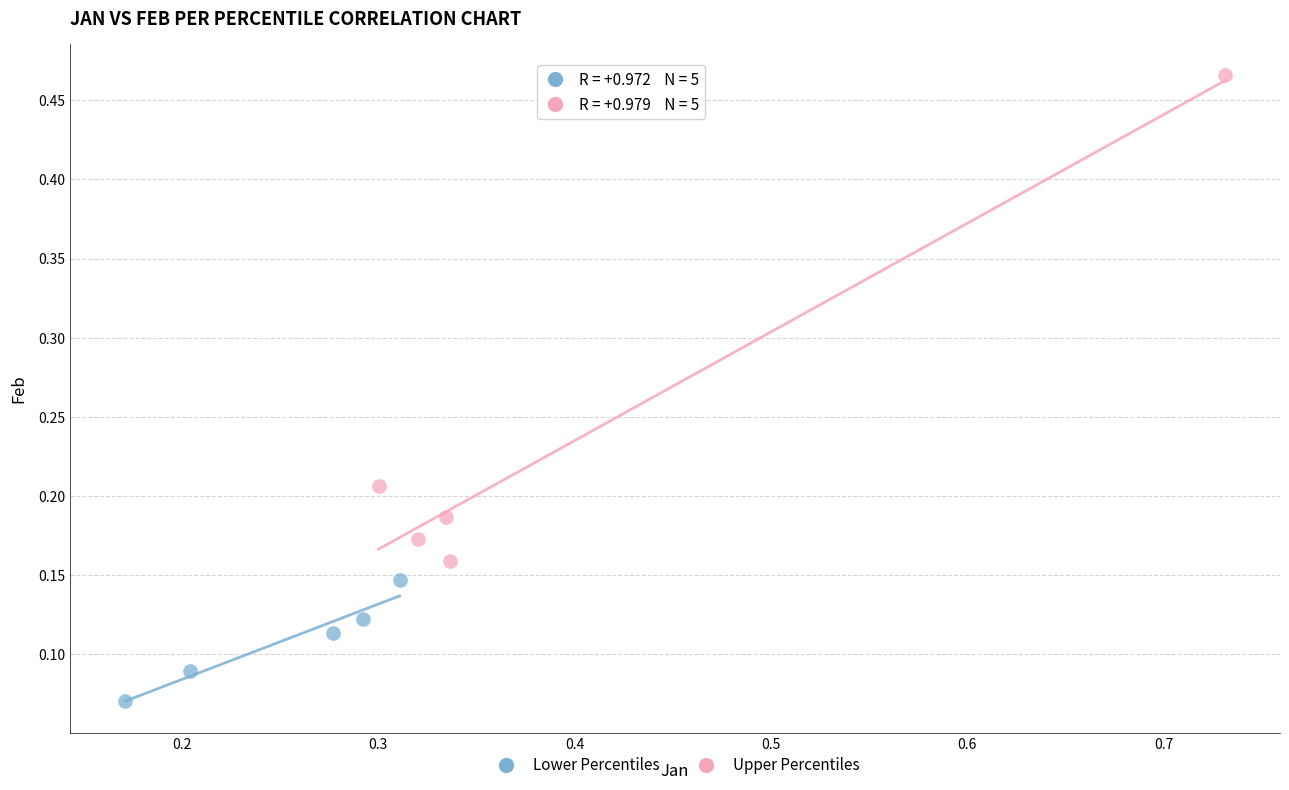

Which series has the widest spread of Y values?

Upper Percentiles